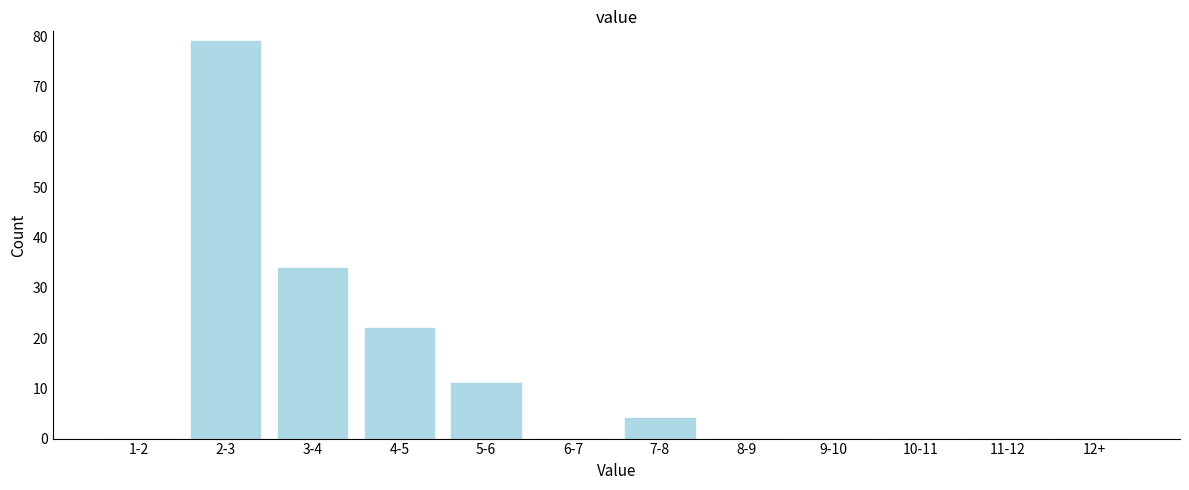

Reading left to right, transcribe all the data shown in this chart.

1-2=0	2-3=79	3-4=34	4-5=22	5-6=11	6-7=0	7-8=4	8-9=0	9-10=0	10-11=0	11-12=0	12+=0